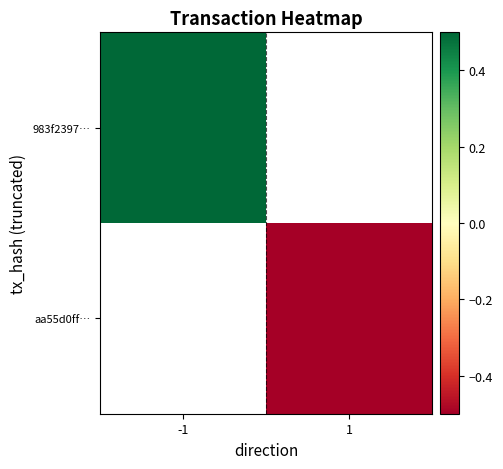

Is the value of 983f2397… at -1 greater than the value of aa55d0ff… at 1?

Yes